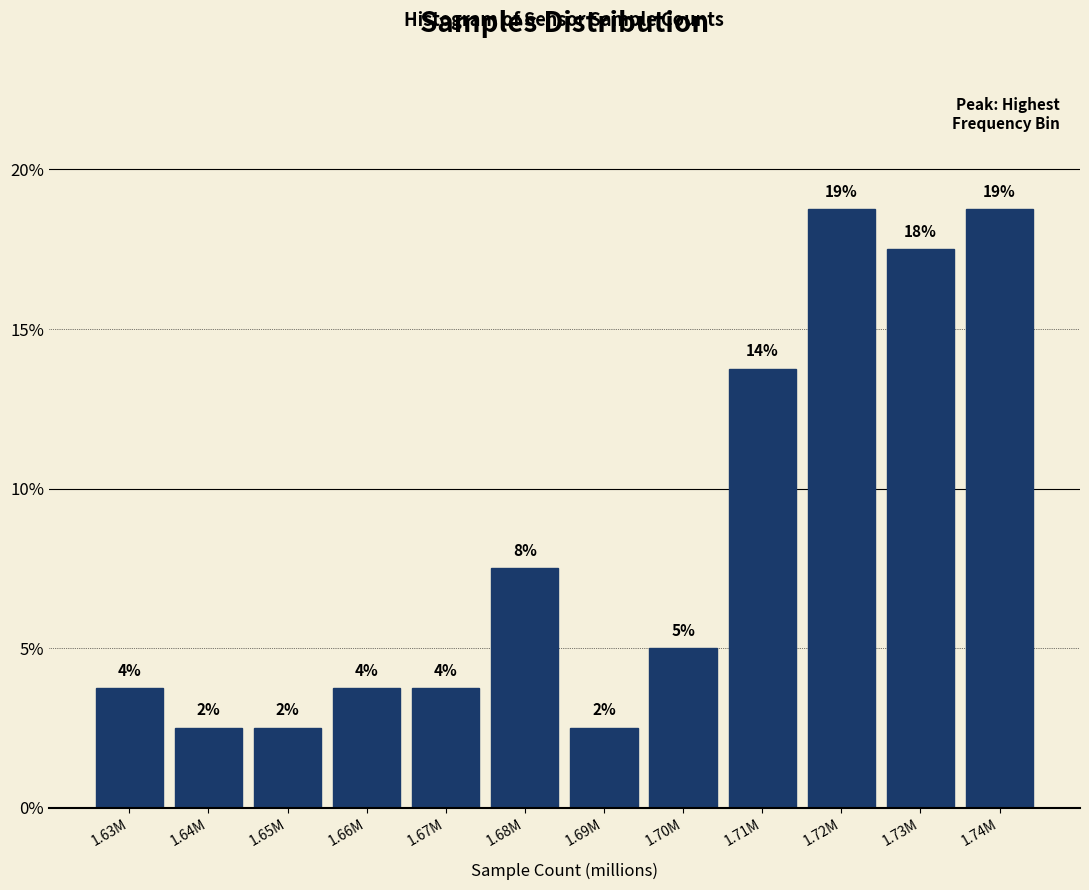

How many bars are there in total?

12